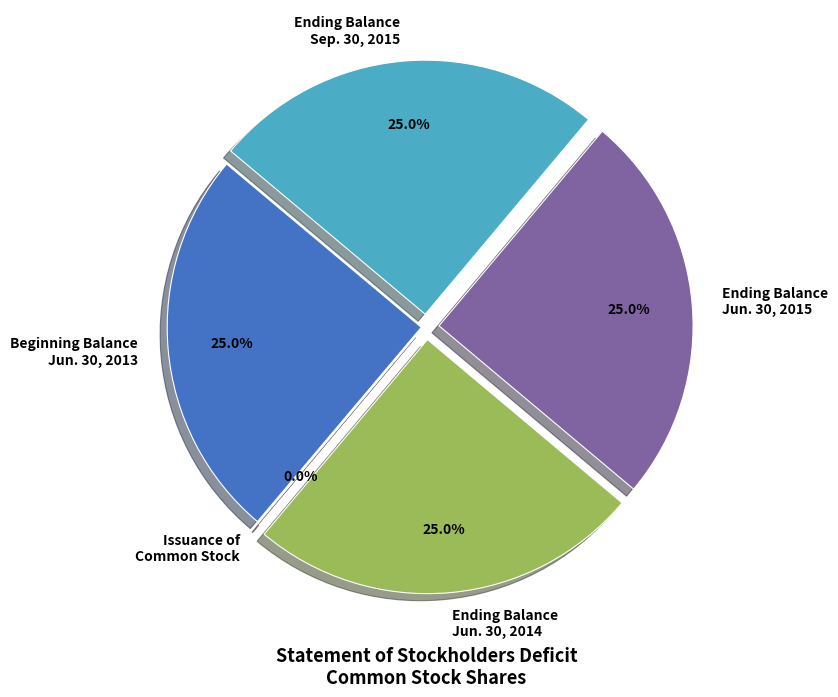

Which has a higher value, Ending Balance
Jun. 30, 2015 or Issuance of
Common Stock?

Ending Balance
Jun. 30, 2015